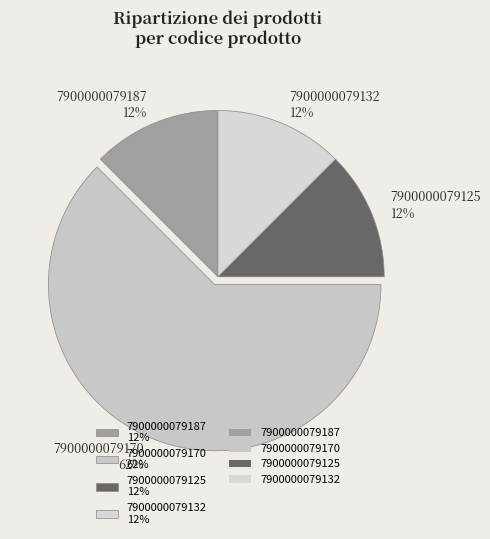

To the nearest percent, what is the average slice percentage?

25%